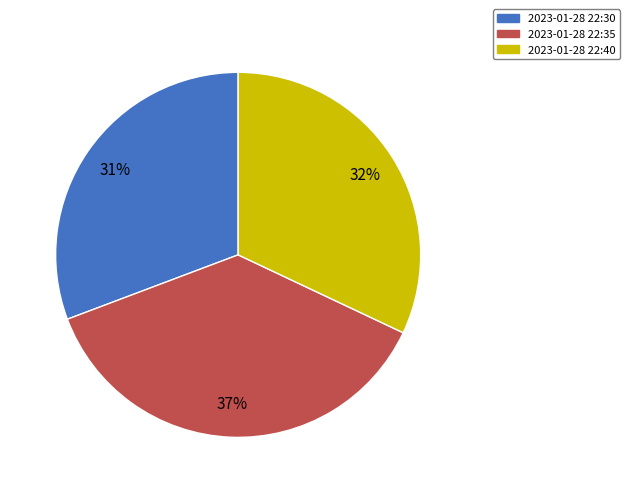

To the nearest percent, what is the average slice percentage?

33%